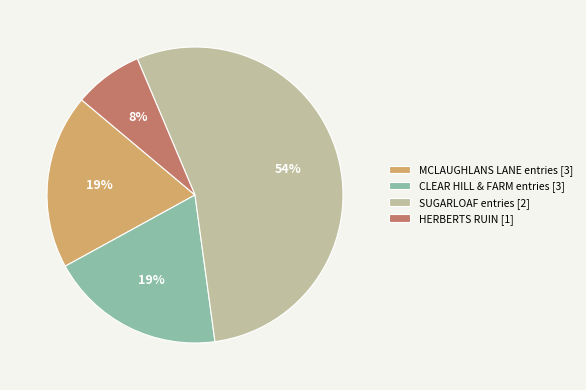

Which category has the smallest portion of the pie?

HERBERTS RUIN [1]